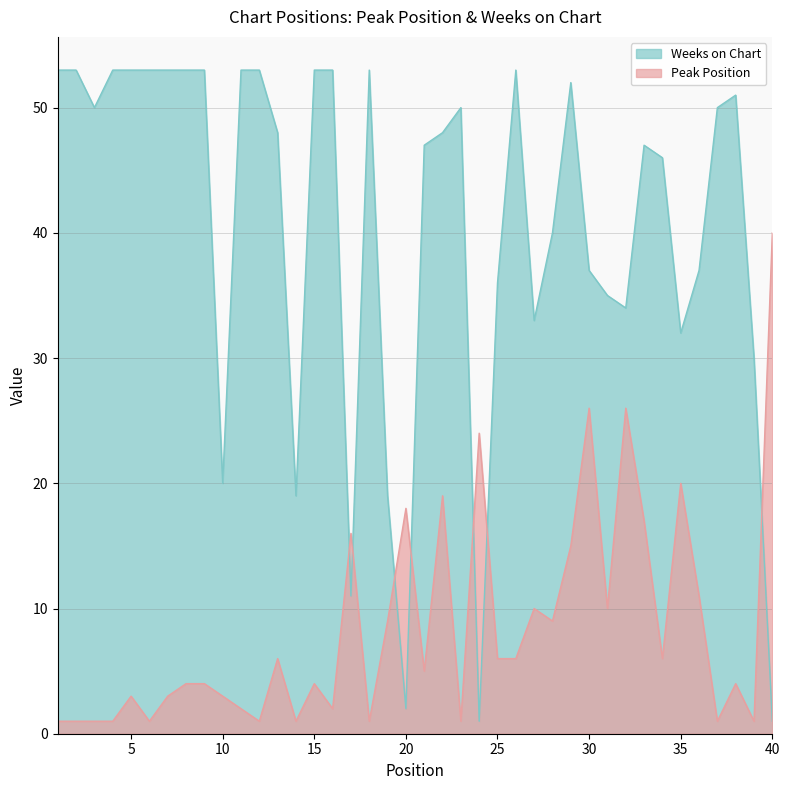

What is the difference between the highest and lowest values at 10?

17